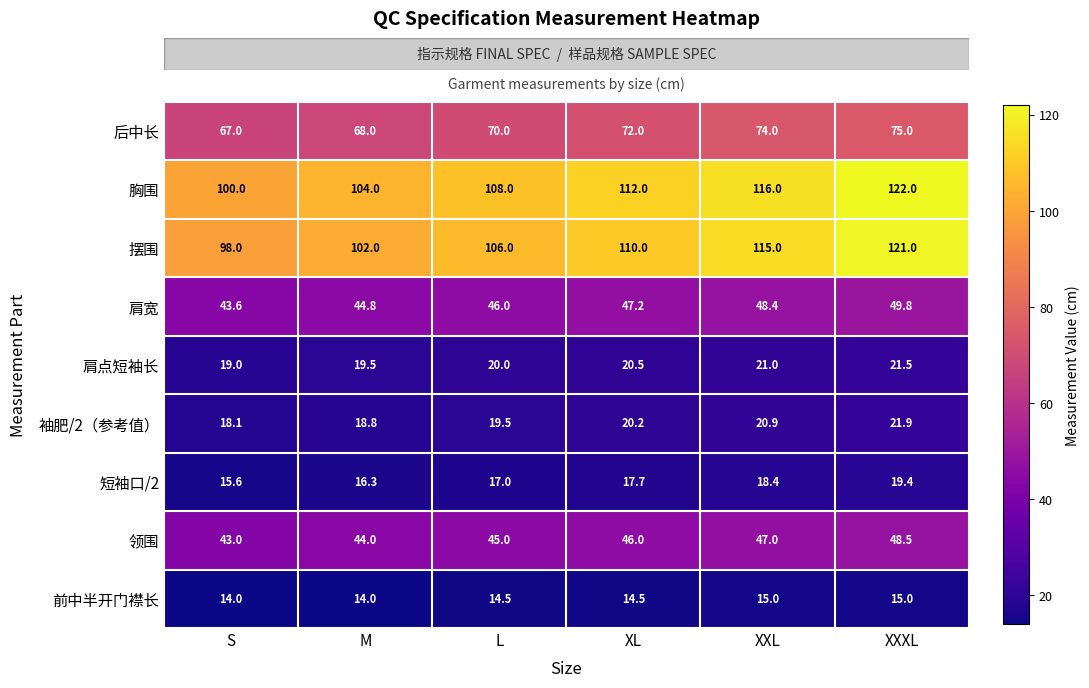

Which series has the largest range (max minus min)?

摆围